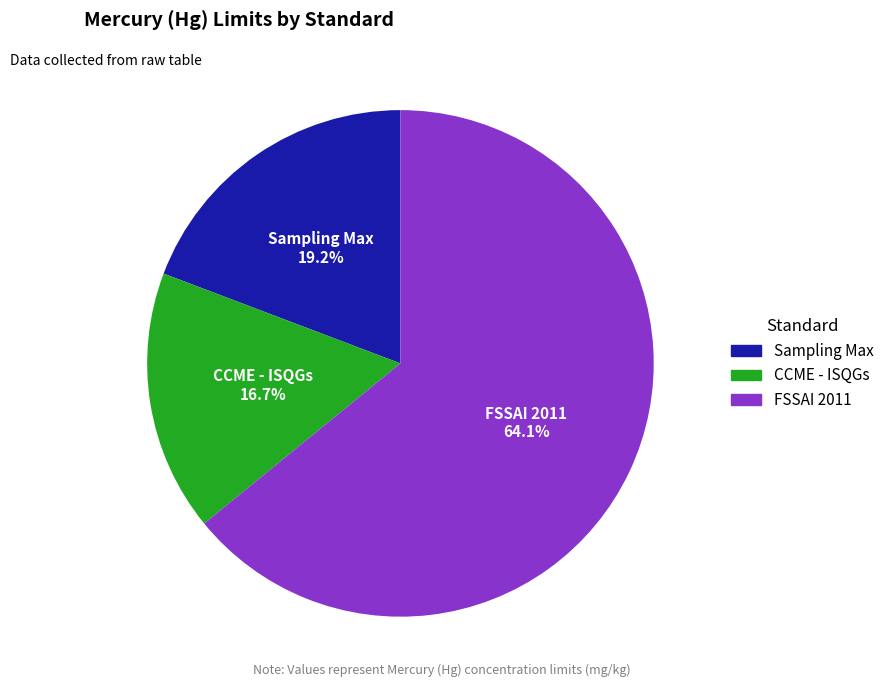

To the nearest percent, what percentage of the pie is FSSAI 2011?

64%